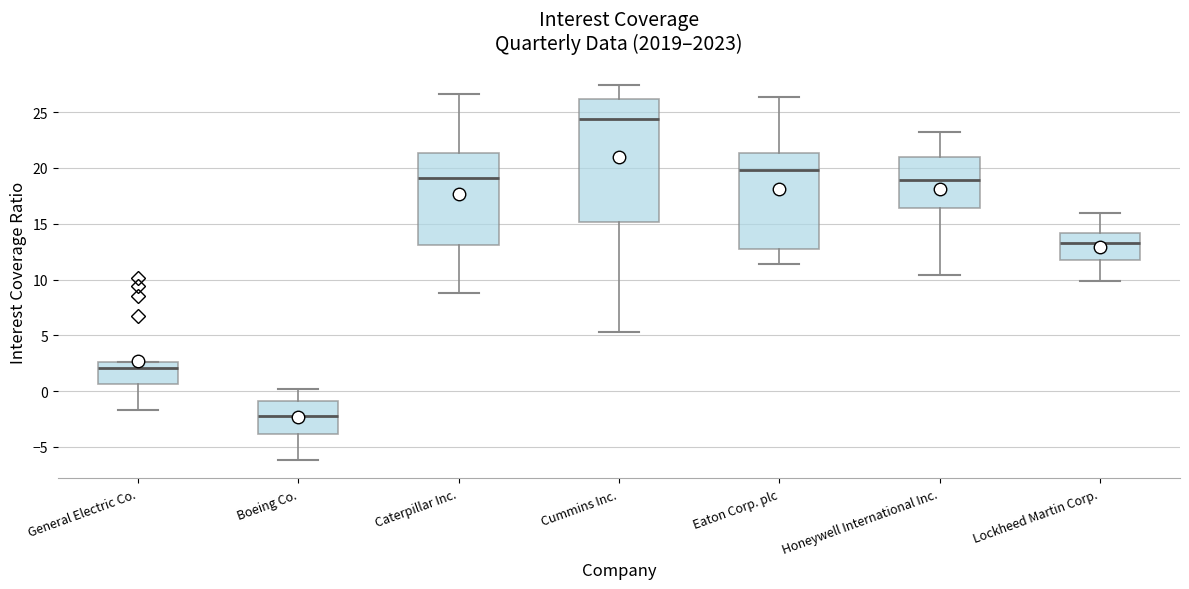

Which box's median line is the lowest?

Boeing Co.